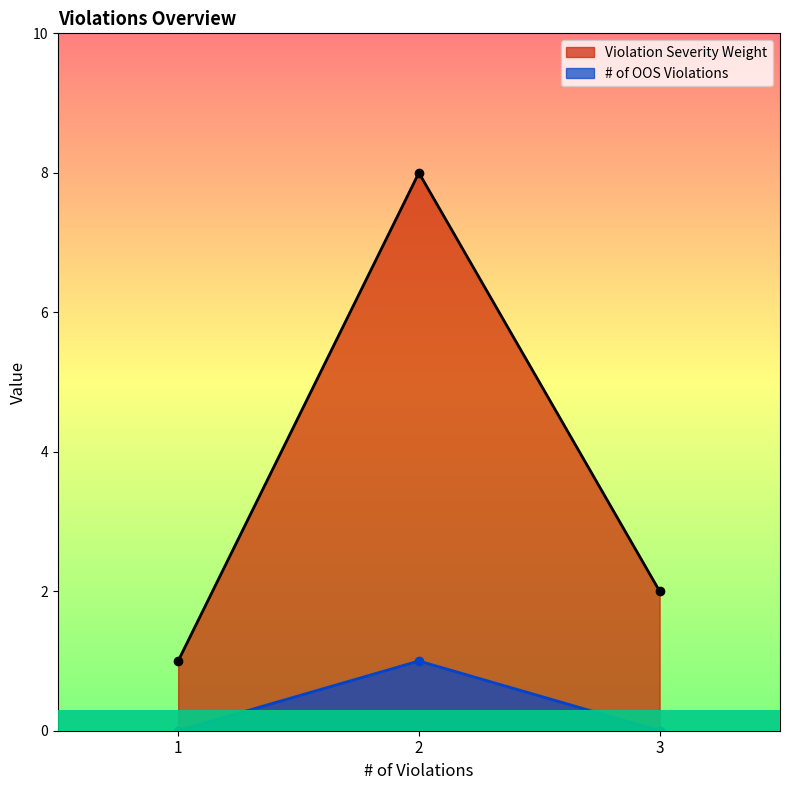

List the labels in order of # of OOS Violations value, smallest first.

1, 3, 2